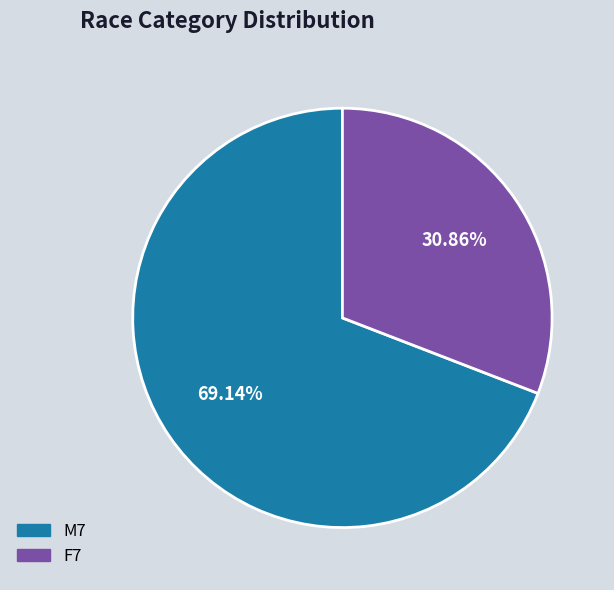

Which category has the biggest portion of the pie?

M7